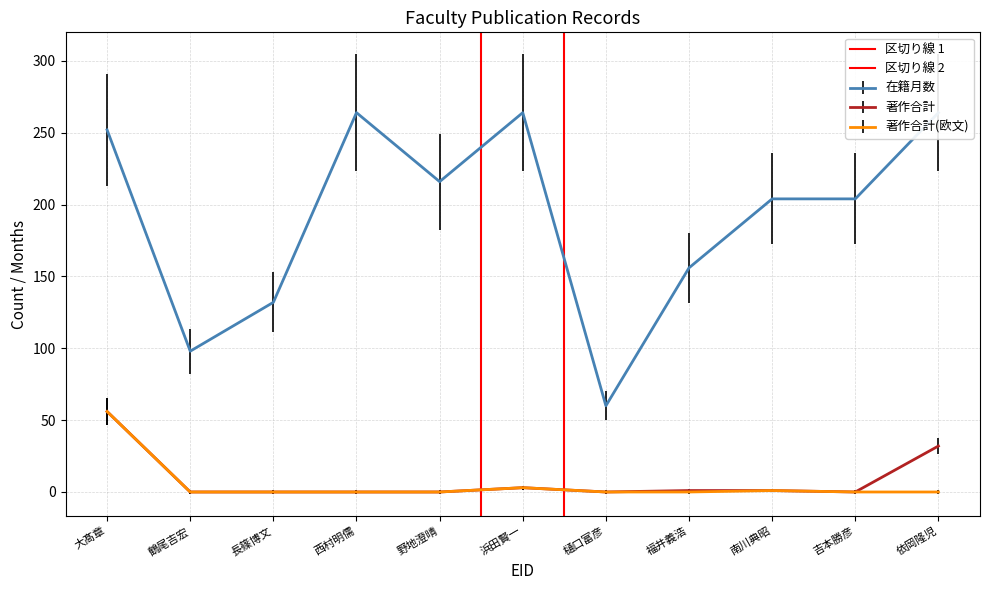

Which category has the highest value in the 著作合計(欧文) series?

大髙章